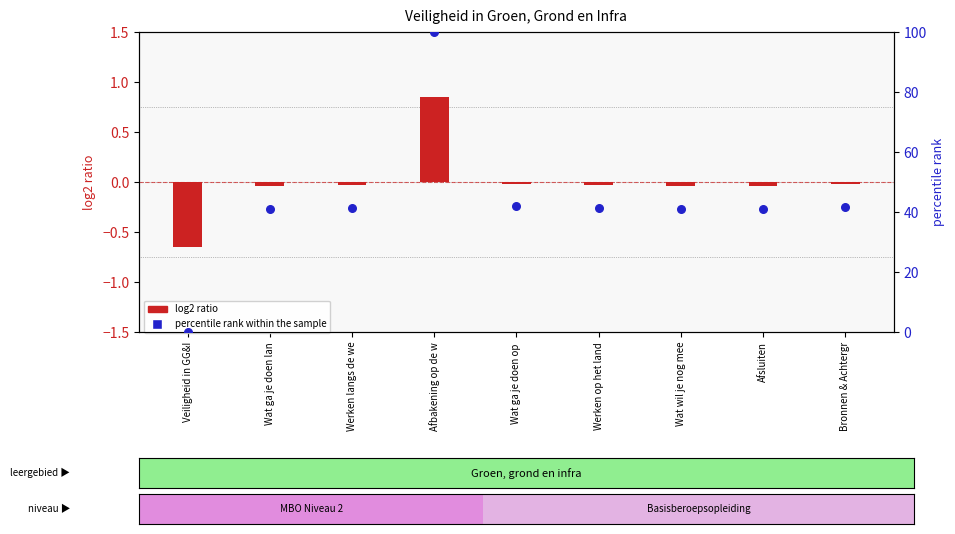

At which category is the sum across all series the highest?

Afbakening op de w